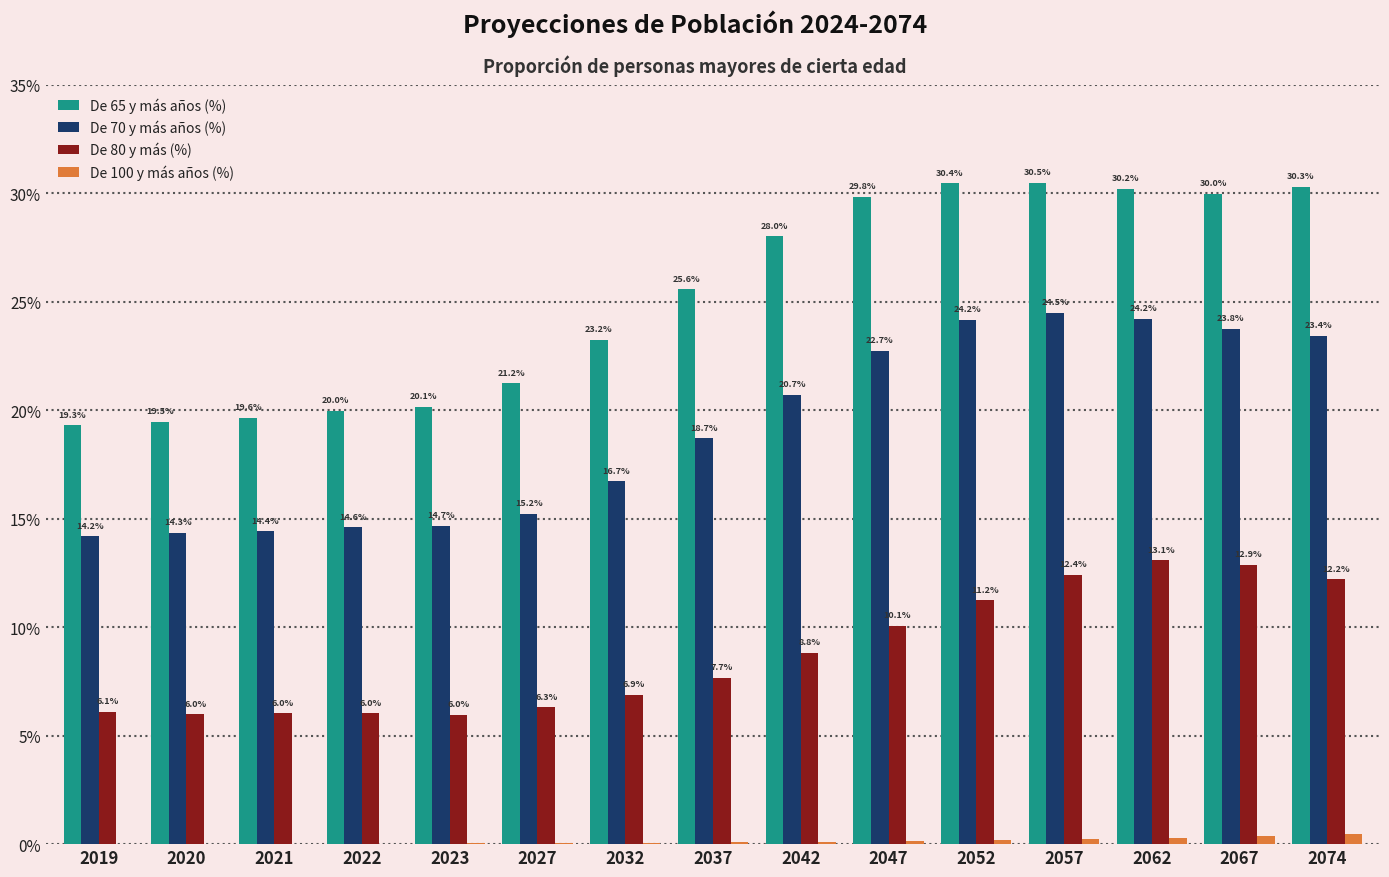

Between 2027 and 2047, which series saw the biggest shift?

De 65 y más años (%)